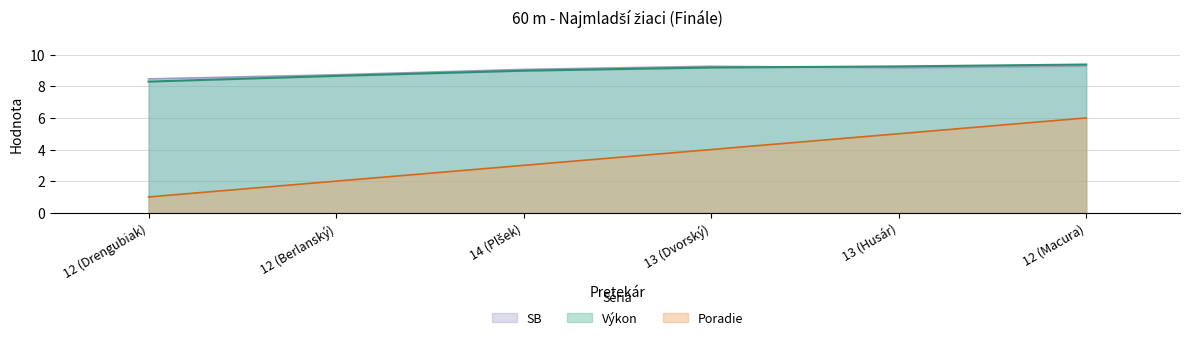

True or false: SB has a value of 9.3 at 12 (Macura).

True